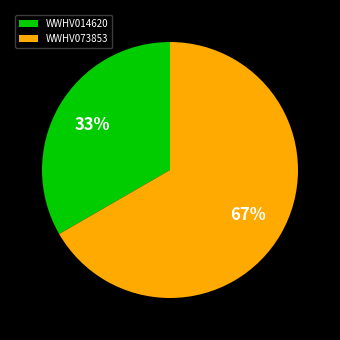

What is the ratio of the value at WWHV073853 to the value at WWHV014620?

2.0